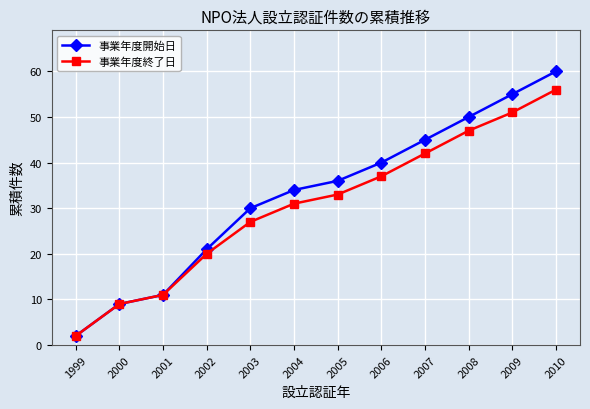

What is the average value of the 事業年度開始日 series?

33